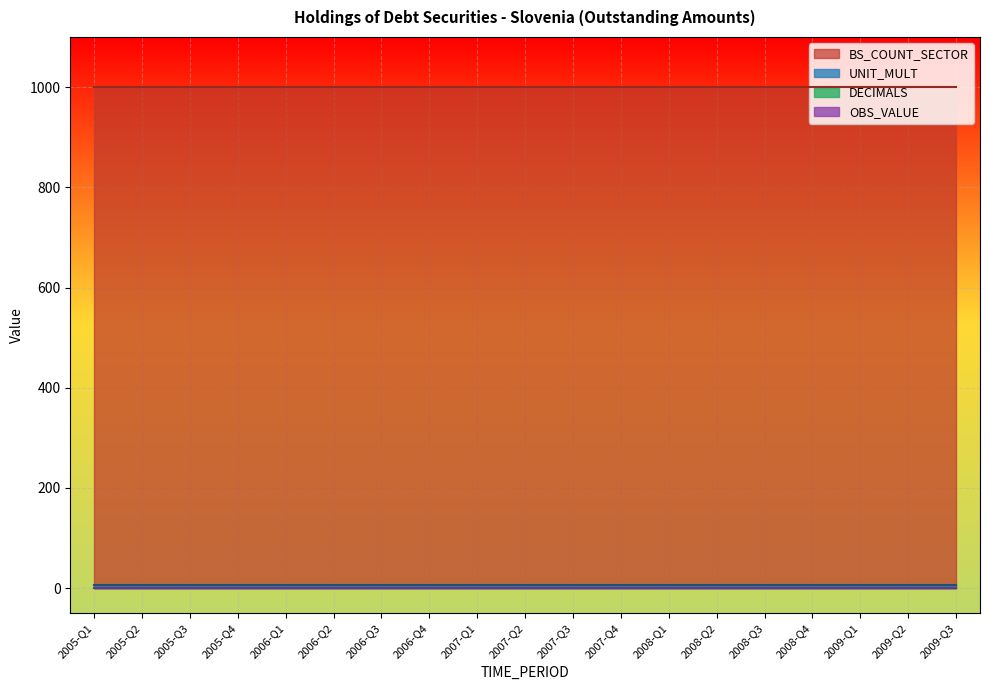

What value does the BS_COUNT_SECTOR series have at 2007-Q4?

1000